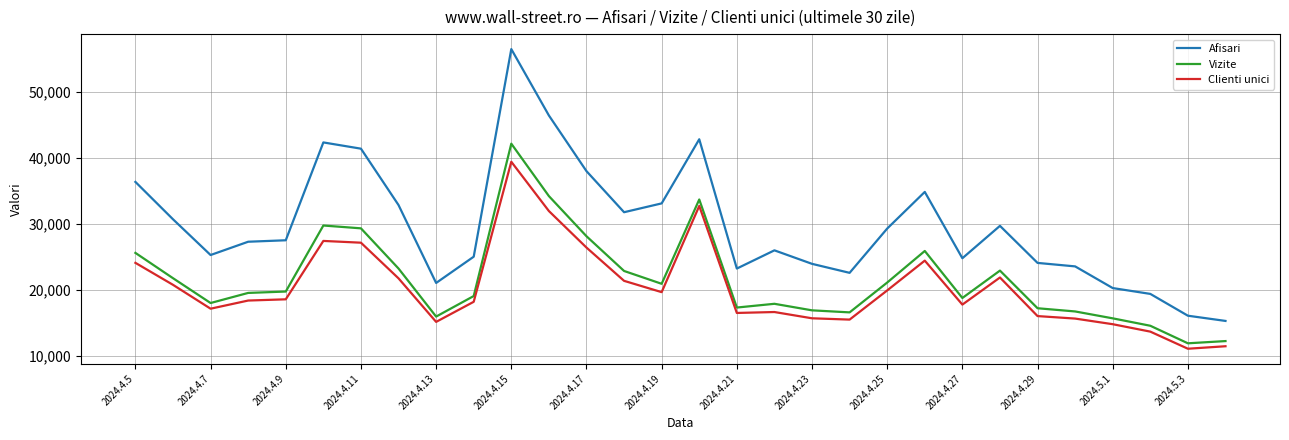

List the series in order of their peak value, lowest first.

Clienti unici, Vizite, Afisari